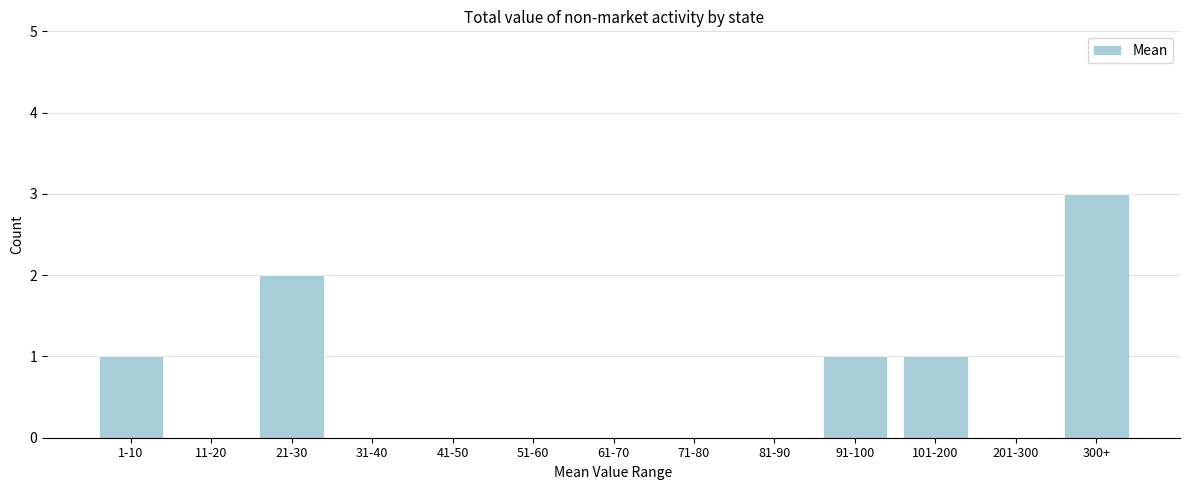

Reading left to right, extract all data points from this chart.

1-10=1	11-20=0	21-30=2	31-40=0	41-50=0	51-60=0	61-70=0	71-80=0	81-90=0	91-100=1	101-200=1	201-300=0	300+=3